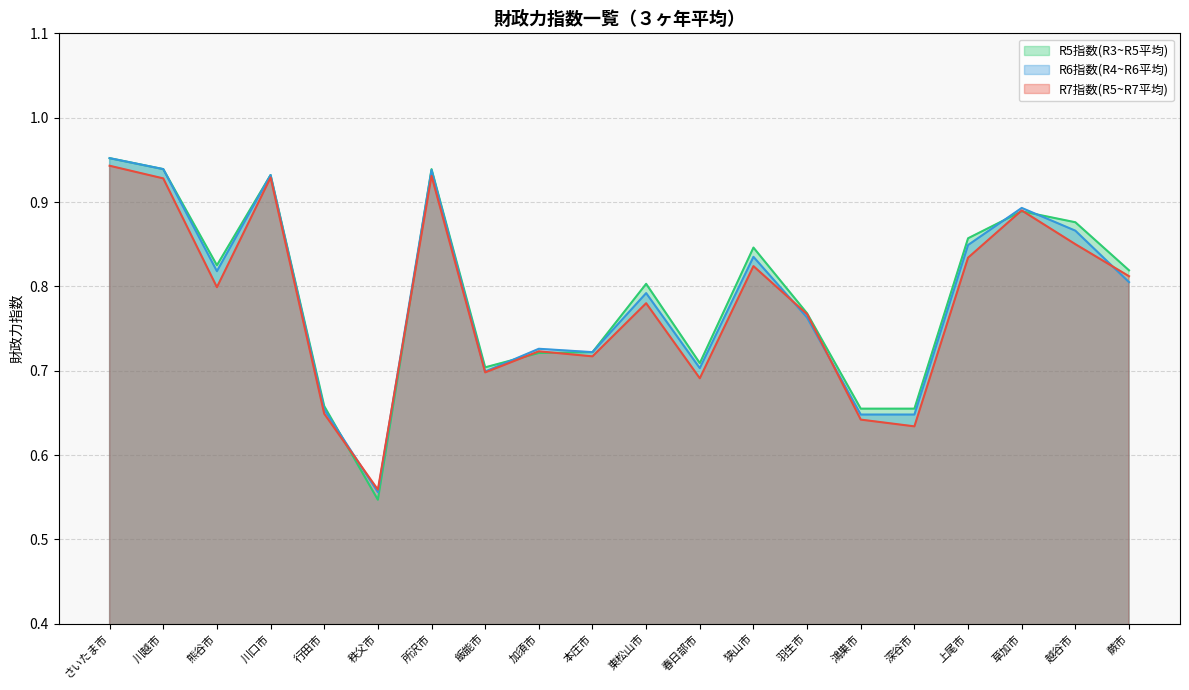

What is the difference between the maximum and minimum values in the R5指数(R3~R5平均) series?

0.4